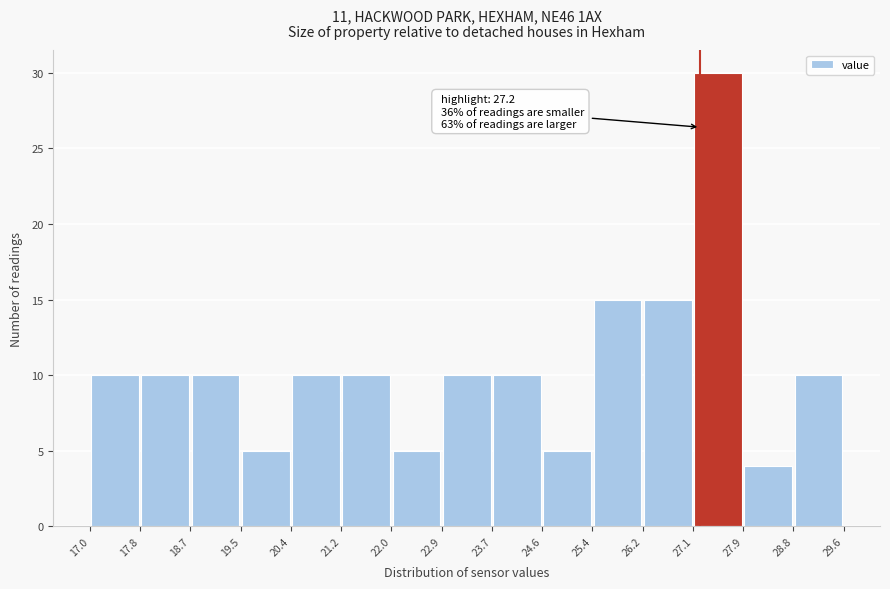

Which range on the x-axis has the tallest bar?

27.1 to 27.9